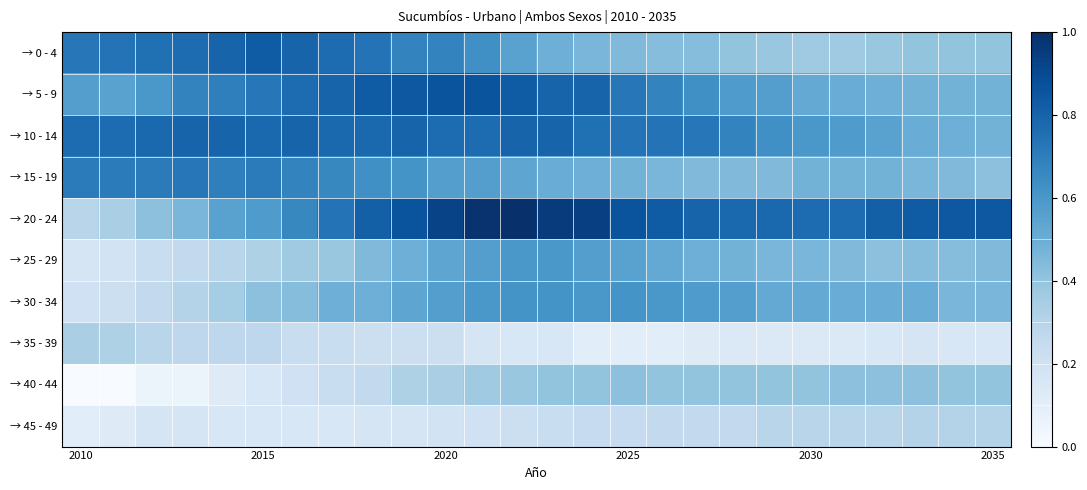

List the series in order of their peak value, lowest first.

→ 45 - 49, → 35 - 39, → 40 - 44, → 25 - 29, → 30 - 34, → 15 - 19, → 10 - 14, → 0 - 4, → 5 - 9, → 20 - 24